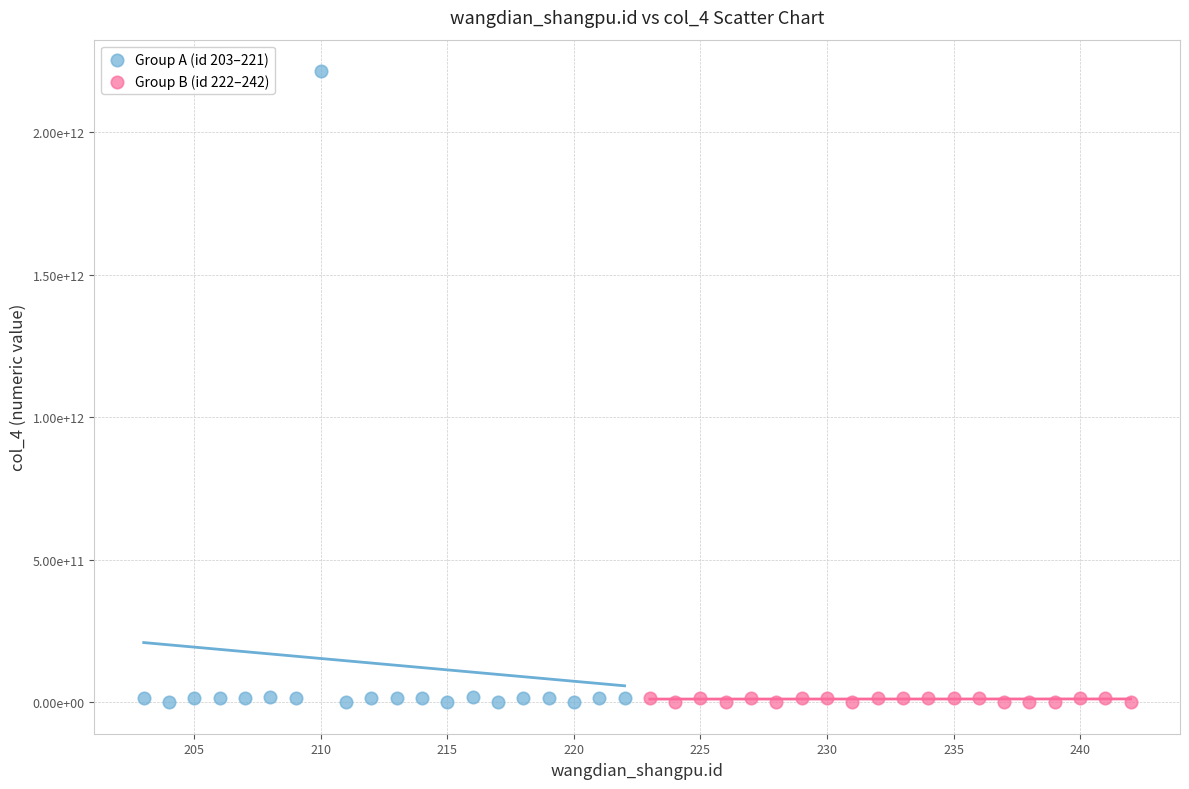

Which series contains the highest Y value?

Group A (id 203–221)